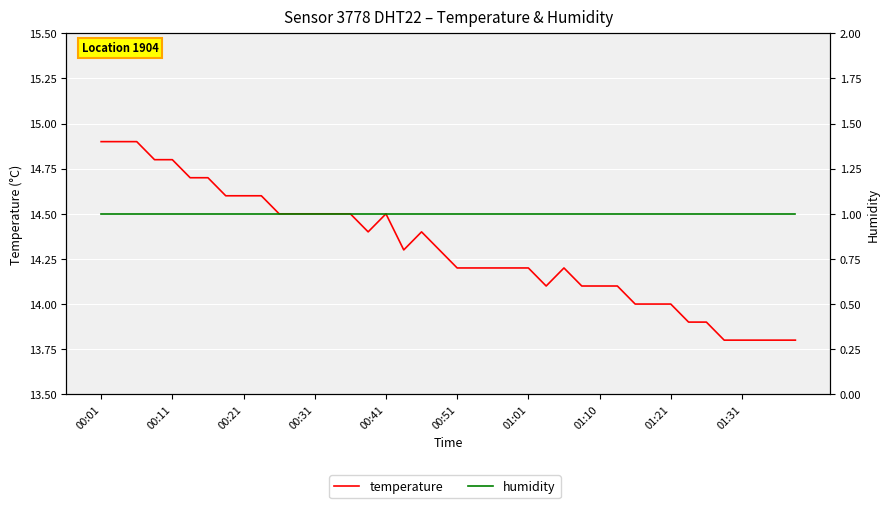

Is it true that temperature equals 24.4 at 00:31?

False